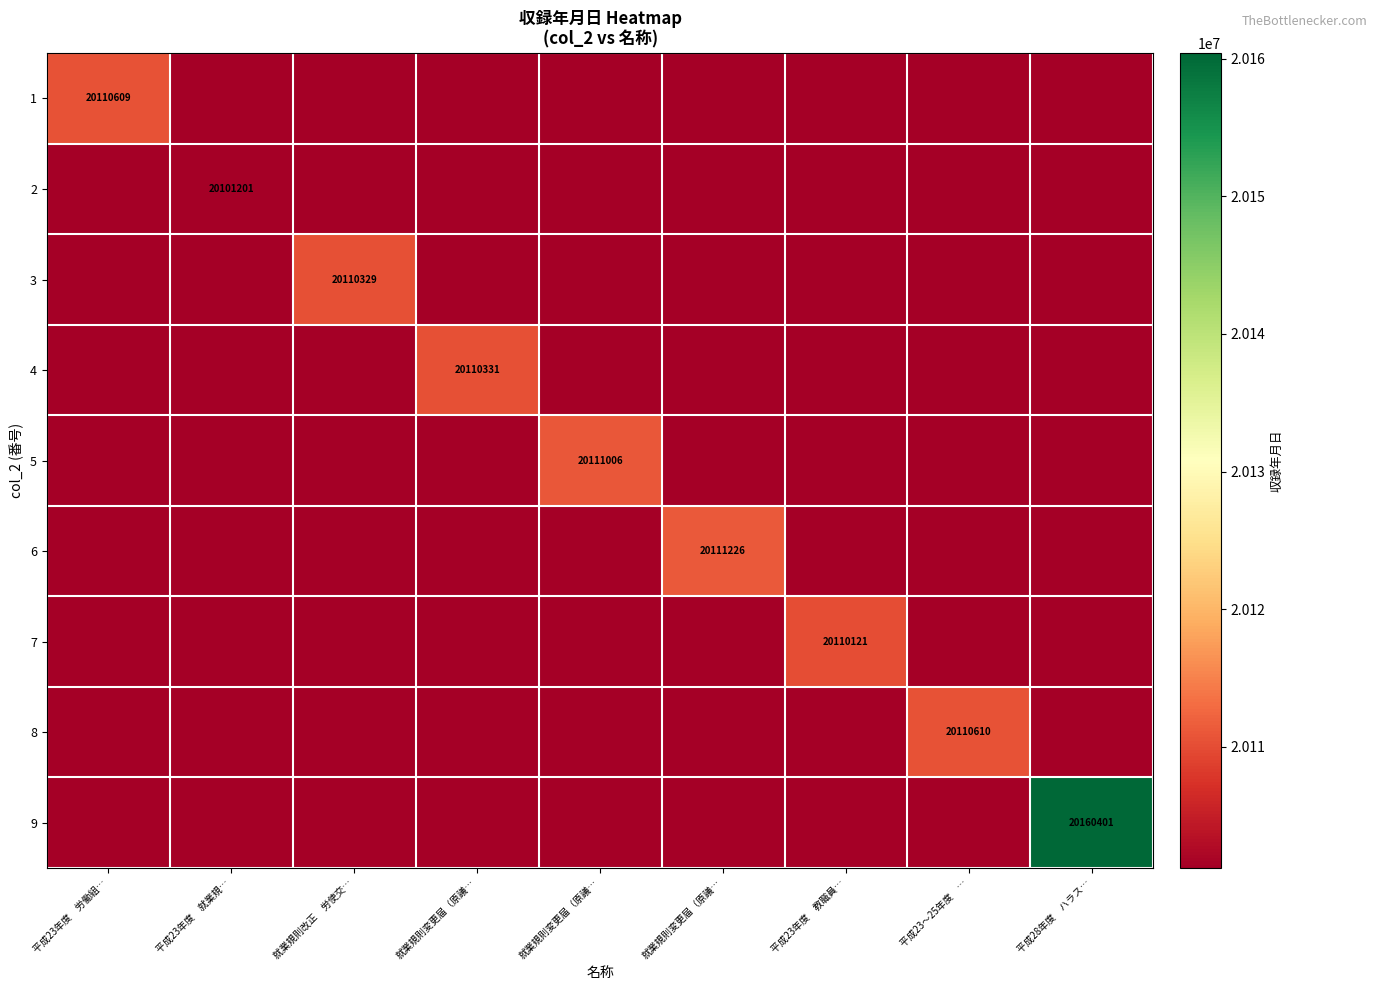

How many data points in 4 are above 20101201?

1